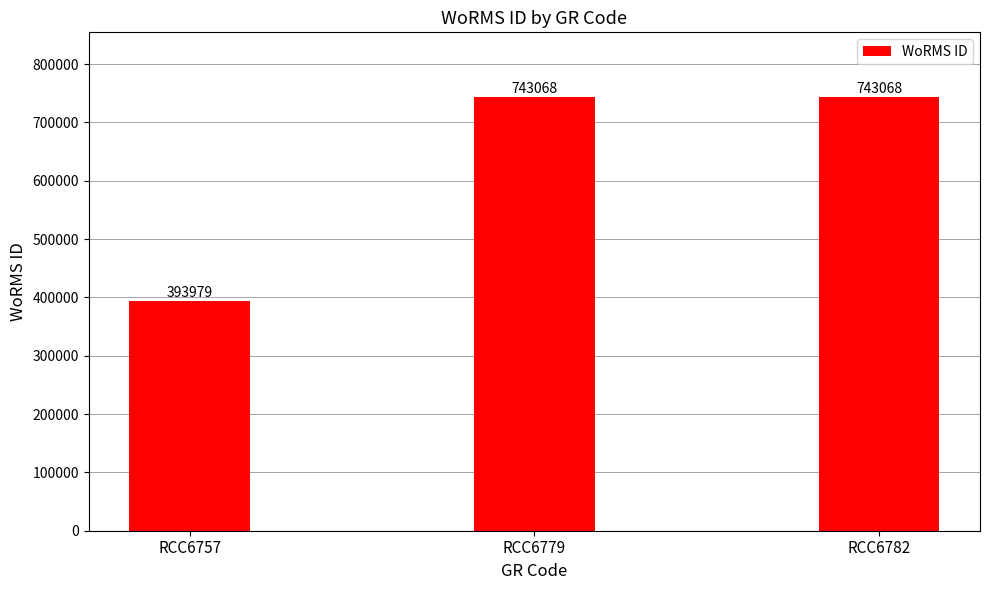

How many categories are shown in the chart?

3